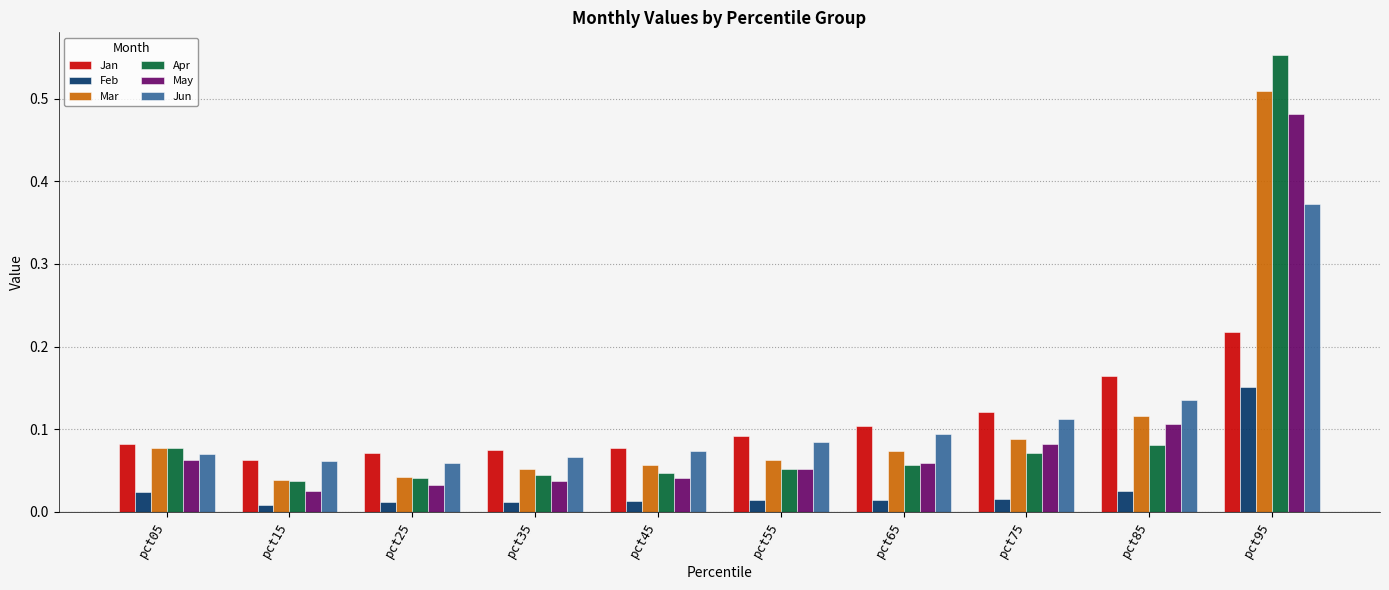

Between pct55 and pct95, which series saw the biggest shift?

Apr